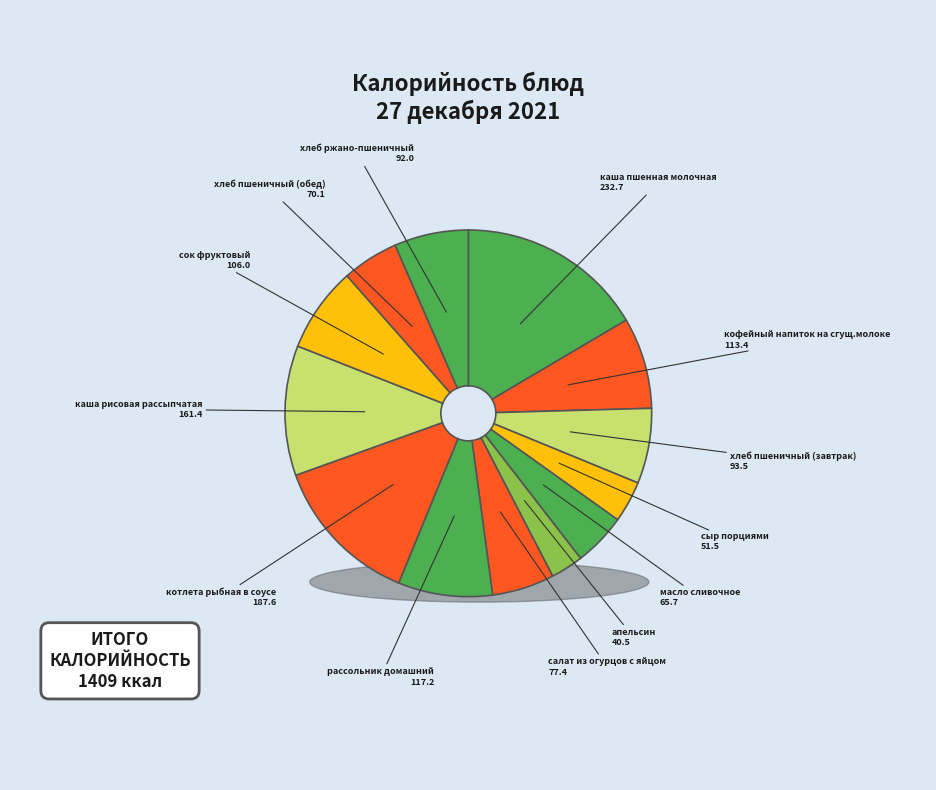

To the nearest percent, what percentage of the pie is хлеб пшеничный (завтрак)?

7%